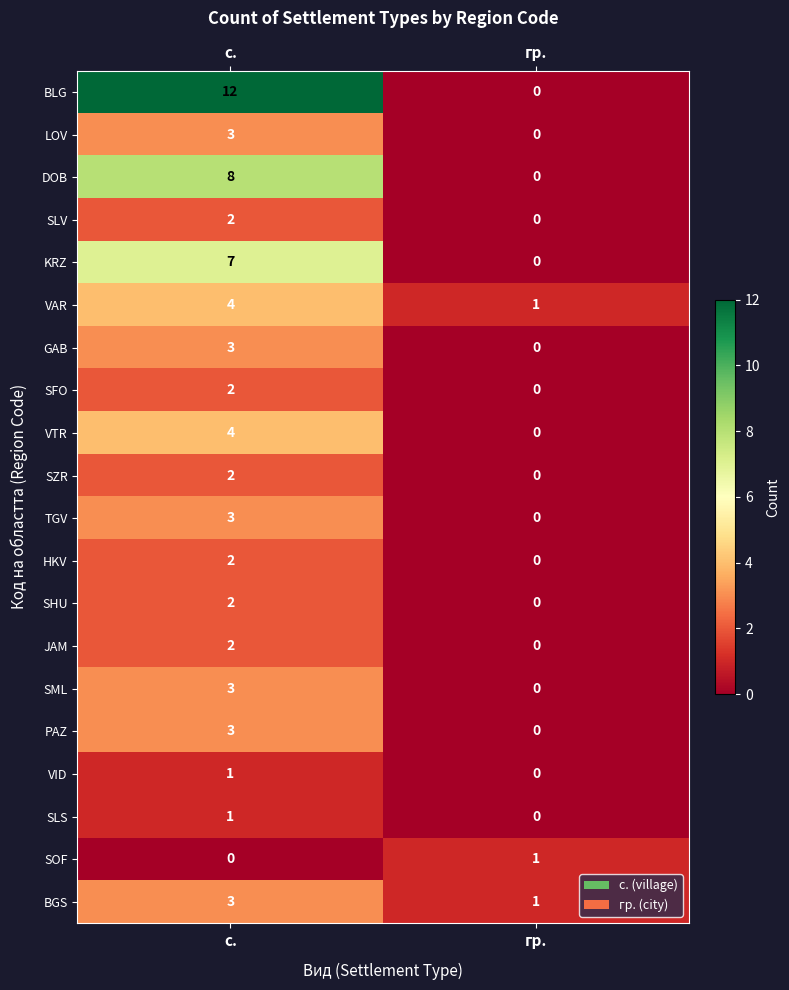

The value of BGS at с. is 4. True or false?

False